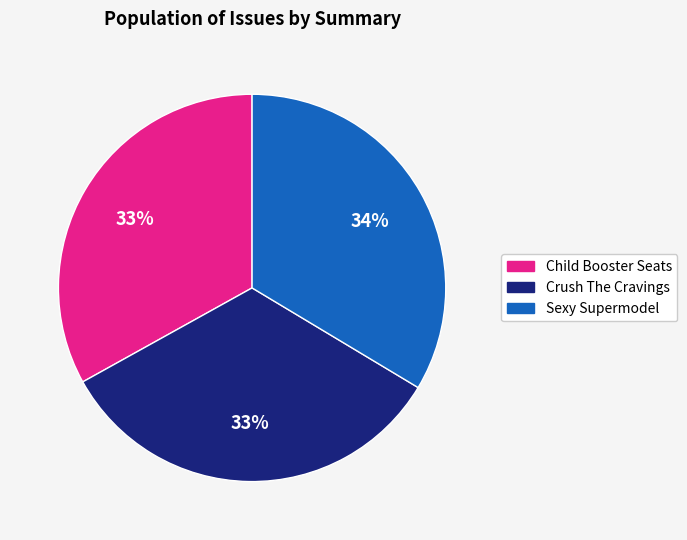

Is the sum of Crush The Cravings and Sexy Supermodel greater than half?

Yes